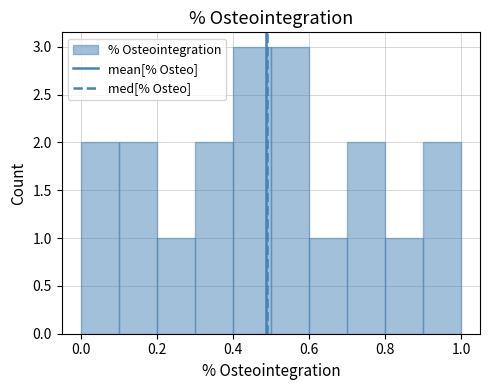

Reading left to right, transcribe this chart: for each bar, give the range it covers on the x-axis and its height. The values are not printed on the chart, so give them approximately, as read against the axis.

0.0 to 0.1: 2
0.1 to 0.2: 2
0.2 to 0.3: 1
0.3 to 0.4: 2
0.4 to 0.5: 3
0.5 to 0.6: 3
0.6 to 0.7: 1
0.7 to 0.8: 2
0.8 to 0.9: 1
0.9 to 1.0: 2